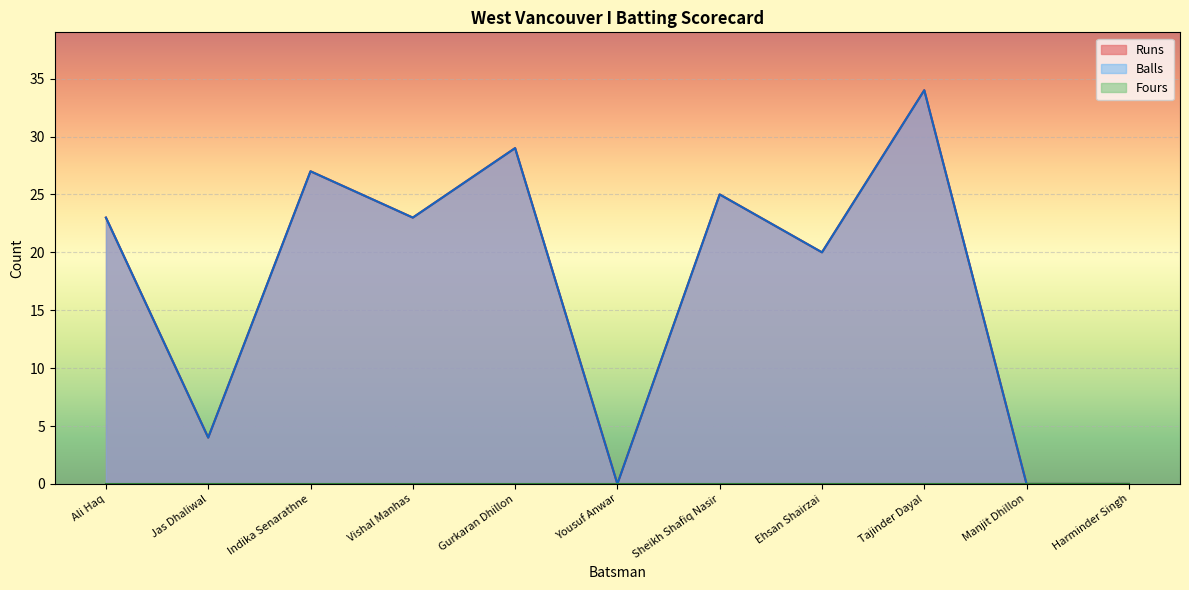

True or false: Balls and Runs cross at least once.

False